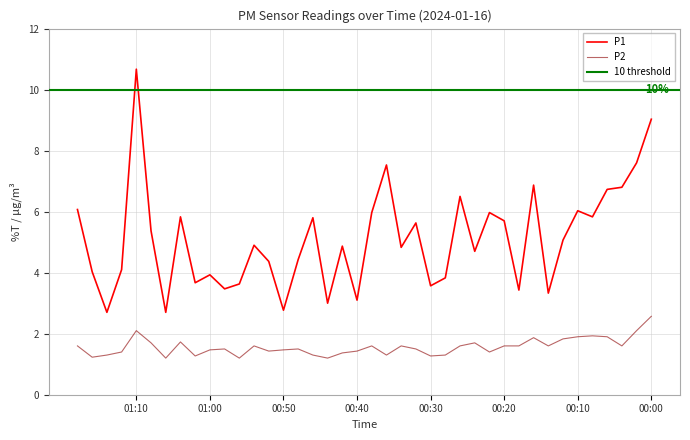

What is the greatest value displayed?

10.7